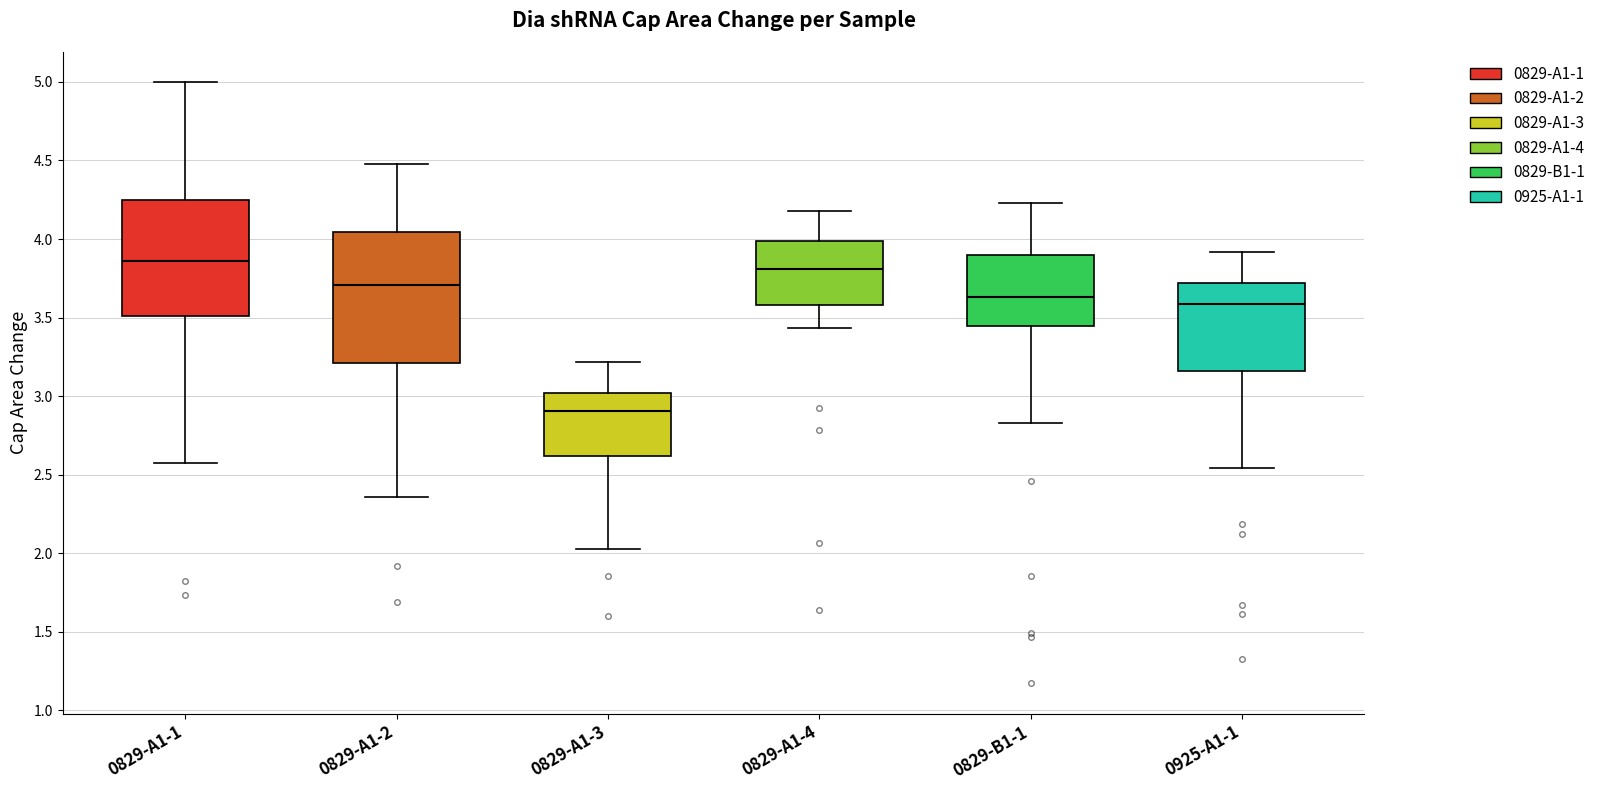

Comparing the boxes themselves (not the whiskers), which one is the tallest?

0829-A1-2